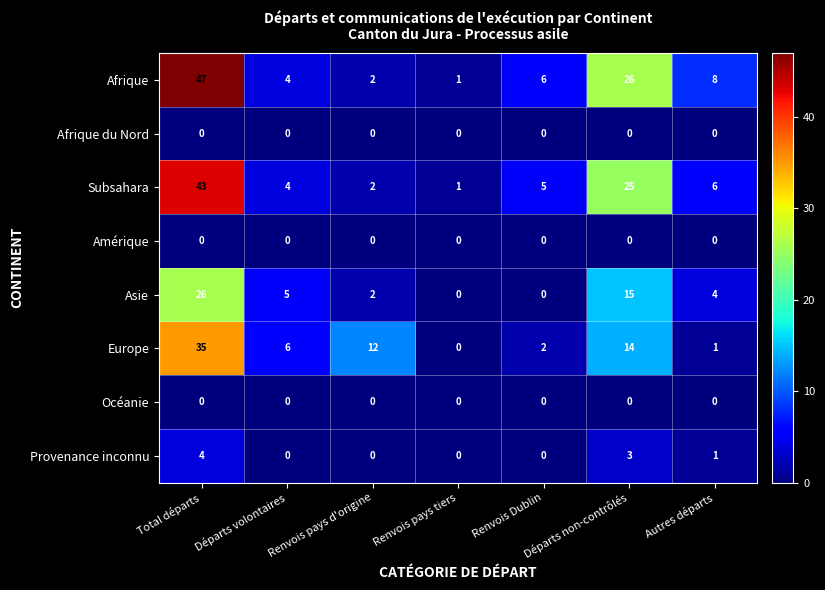

True or false: Subsahara has a value of 2 at Autres départs.

False